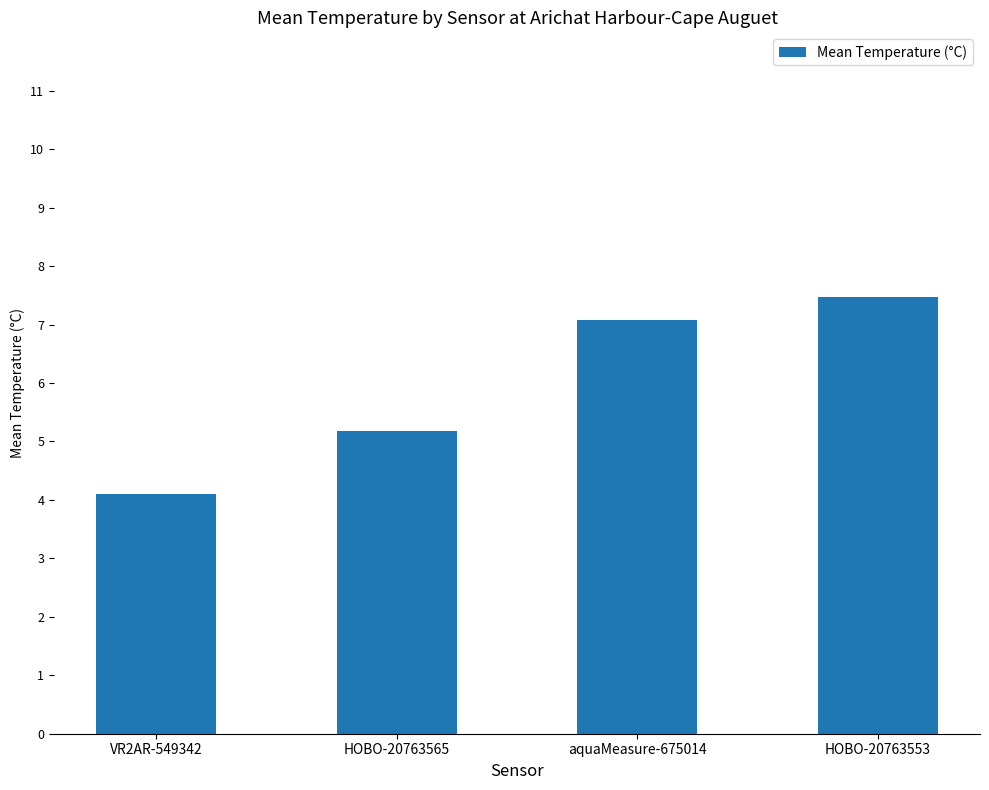

List the labels in order of value, smallest first.

VR2AR-549342, HOBO-20763565, aquaMeasure-675014, HOBO-20763553